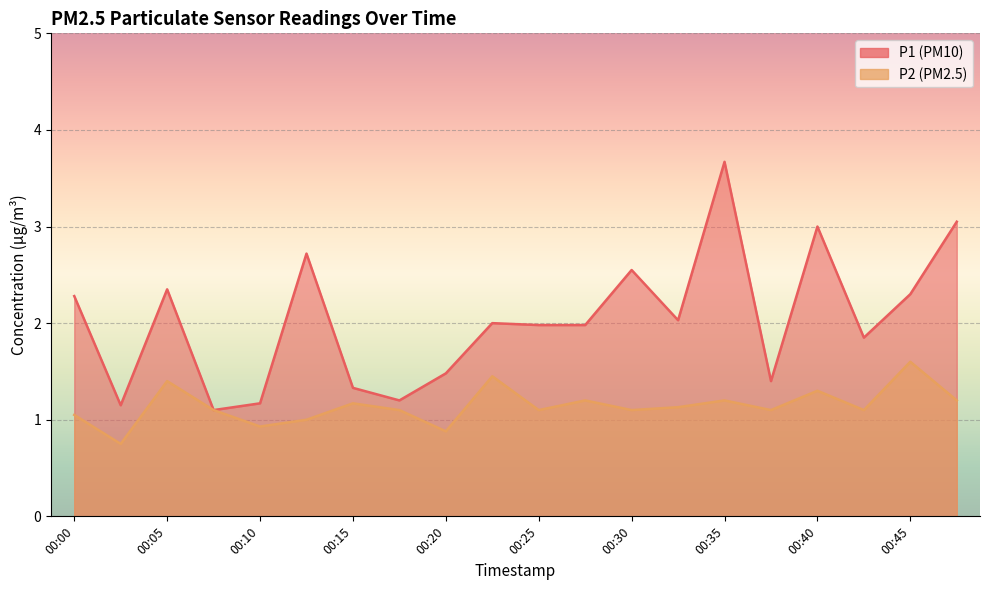

Between 00:00 and 00:32, which is larger?

00:00